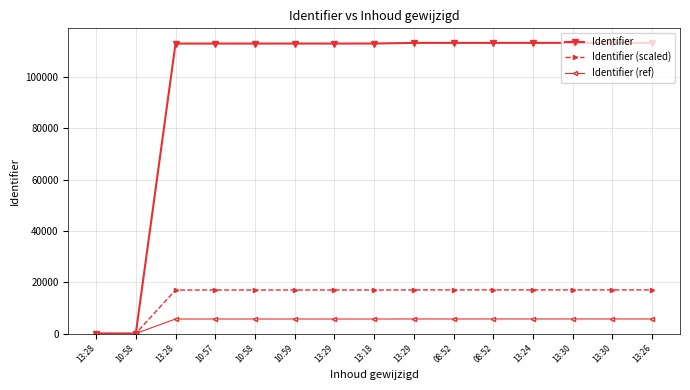

What is the label of the 14th point from the left?

13:30